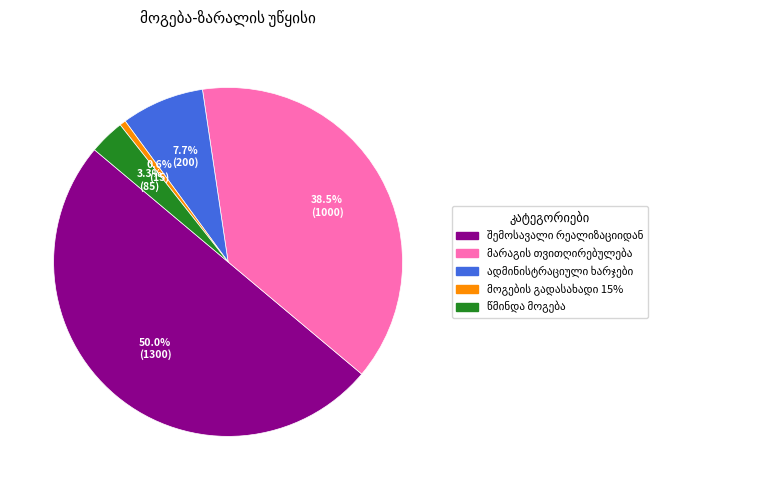

Is it true that წმინდა მოგება is 1% of the pie?

False